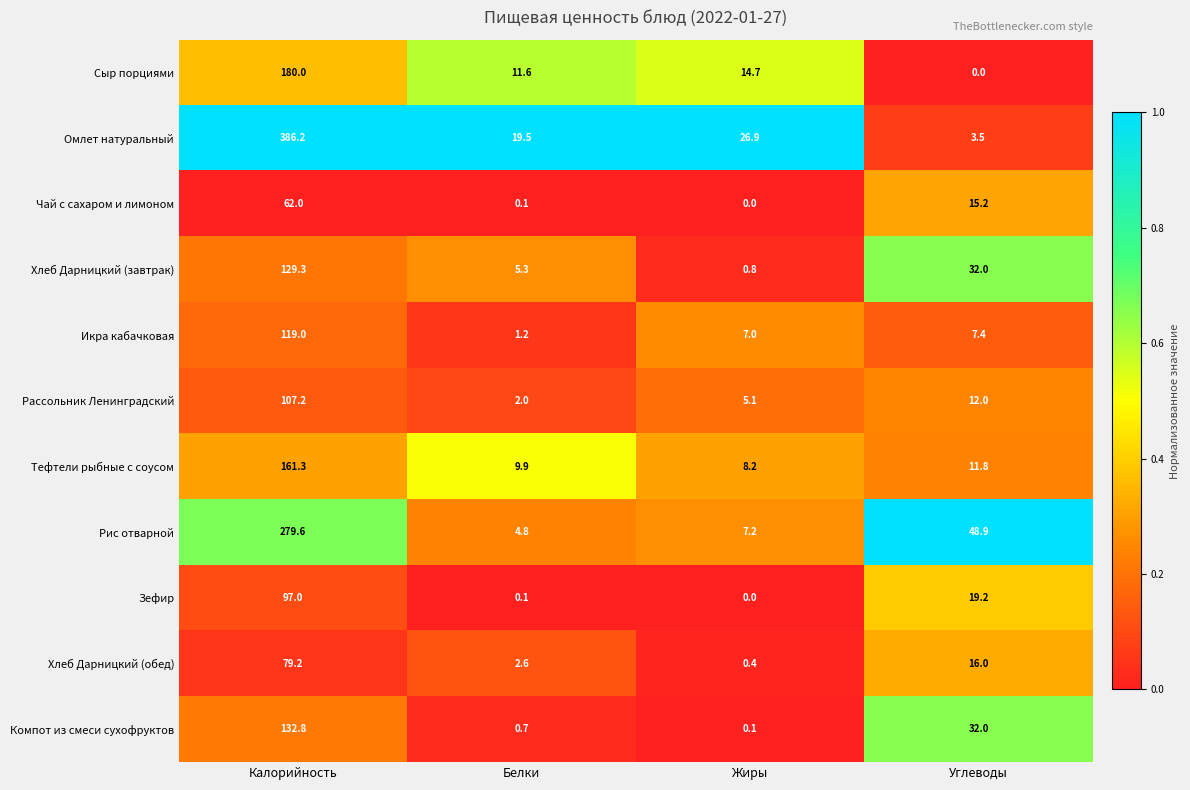

Which series has the largest total across all categories?

Омлет натуральный